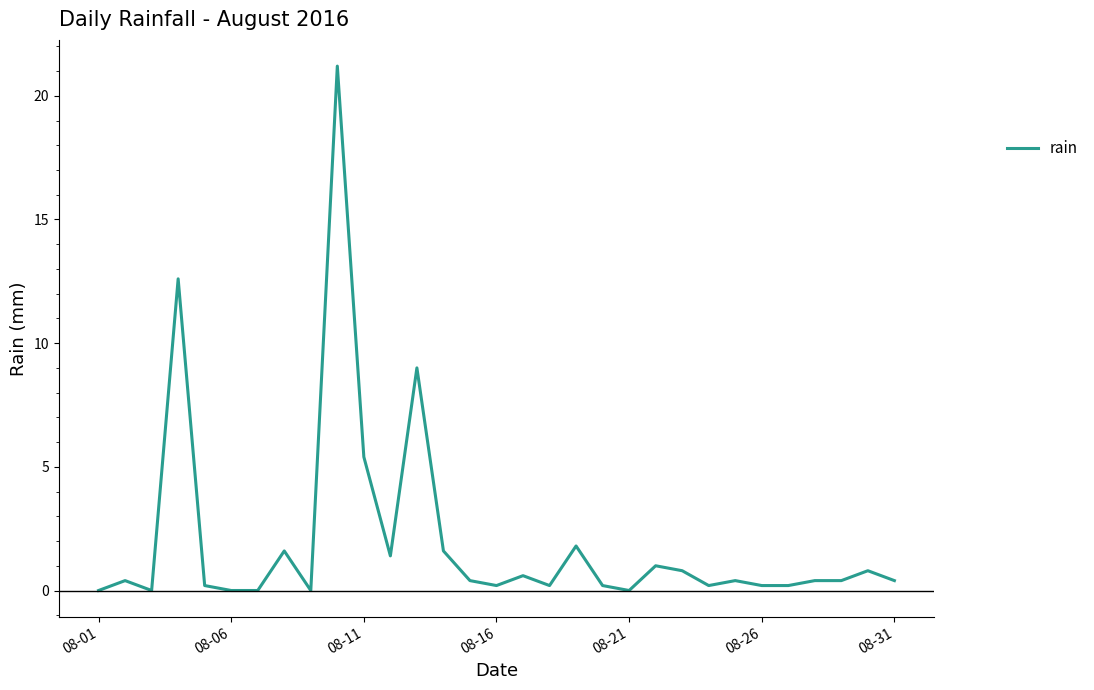

What is the difference between the maximum and minimum values?

21.2